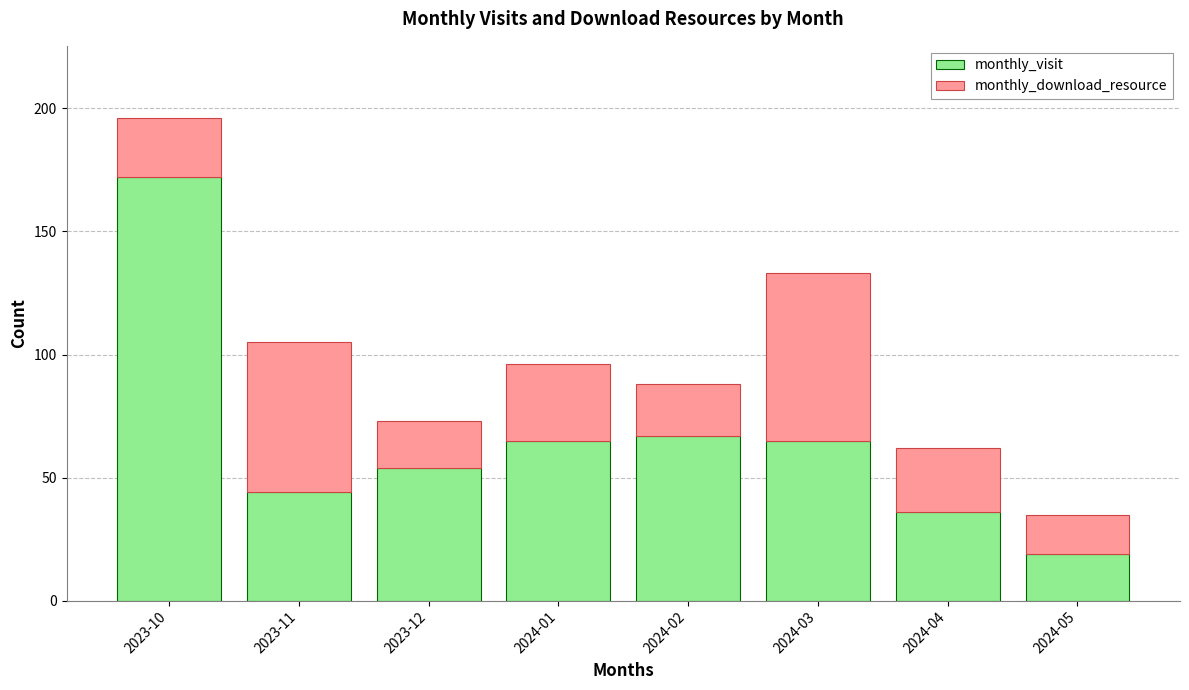

True or false: monthly_visit has a value of 60 at 2023-11.

False